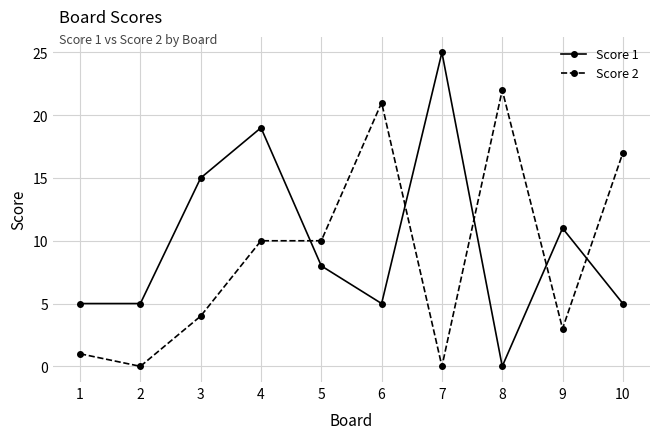

Where is the first local minimum for Score 2?

2